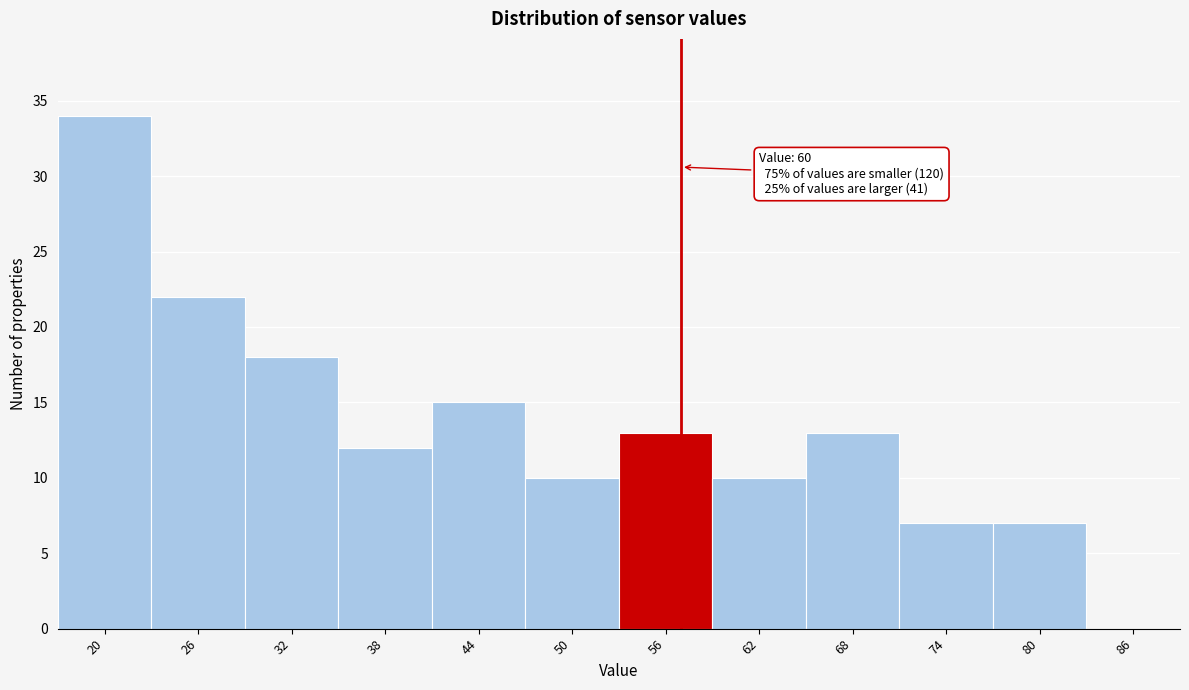

Reading right to left, transcribe all the data shown in this chart.

86=0	80=7	74=7	68=13	62=10	56=13	50=10	44=15	38=12	32=18	26=22	20=34